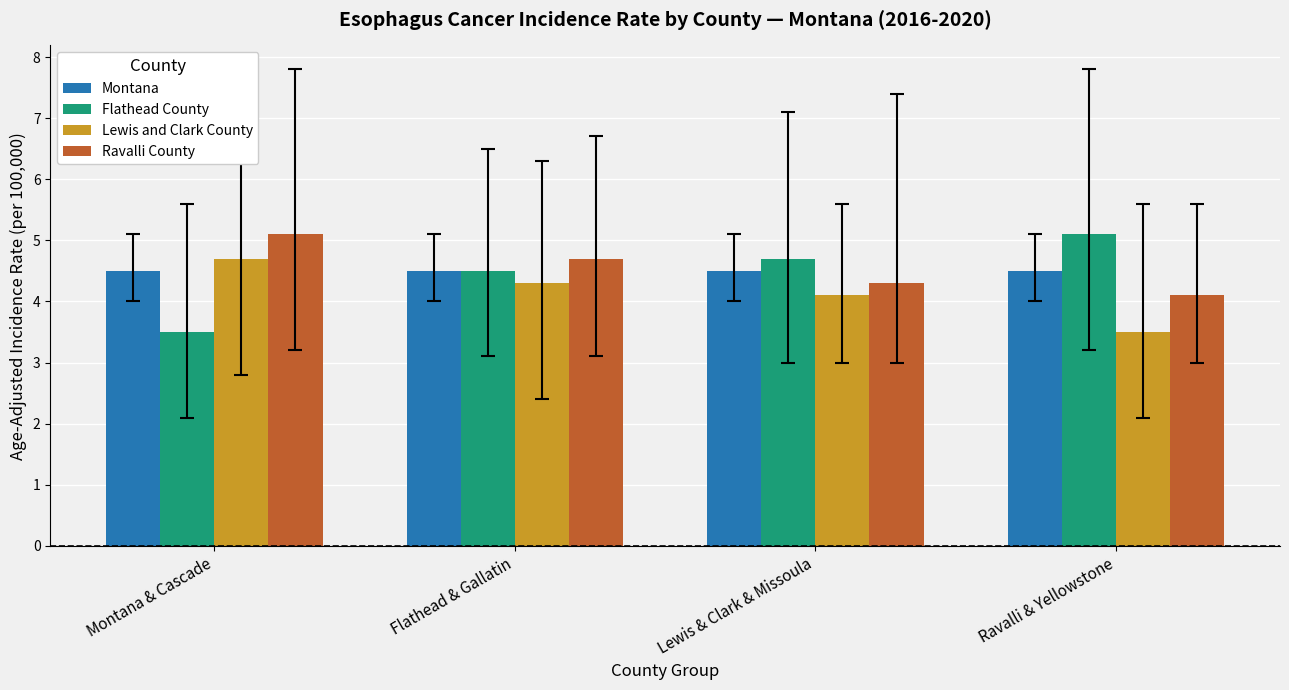

At Lewis & Clark & Missoula, list the series in order from smallest to largest.

Lewis and Clark County, Ravalli County, Montana, Flathead County